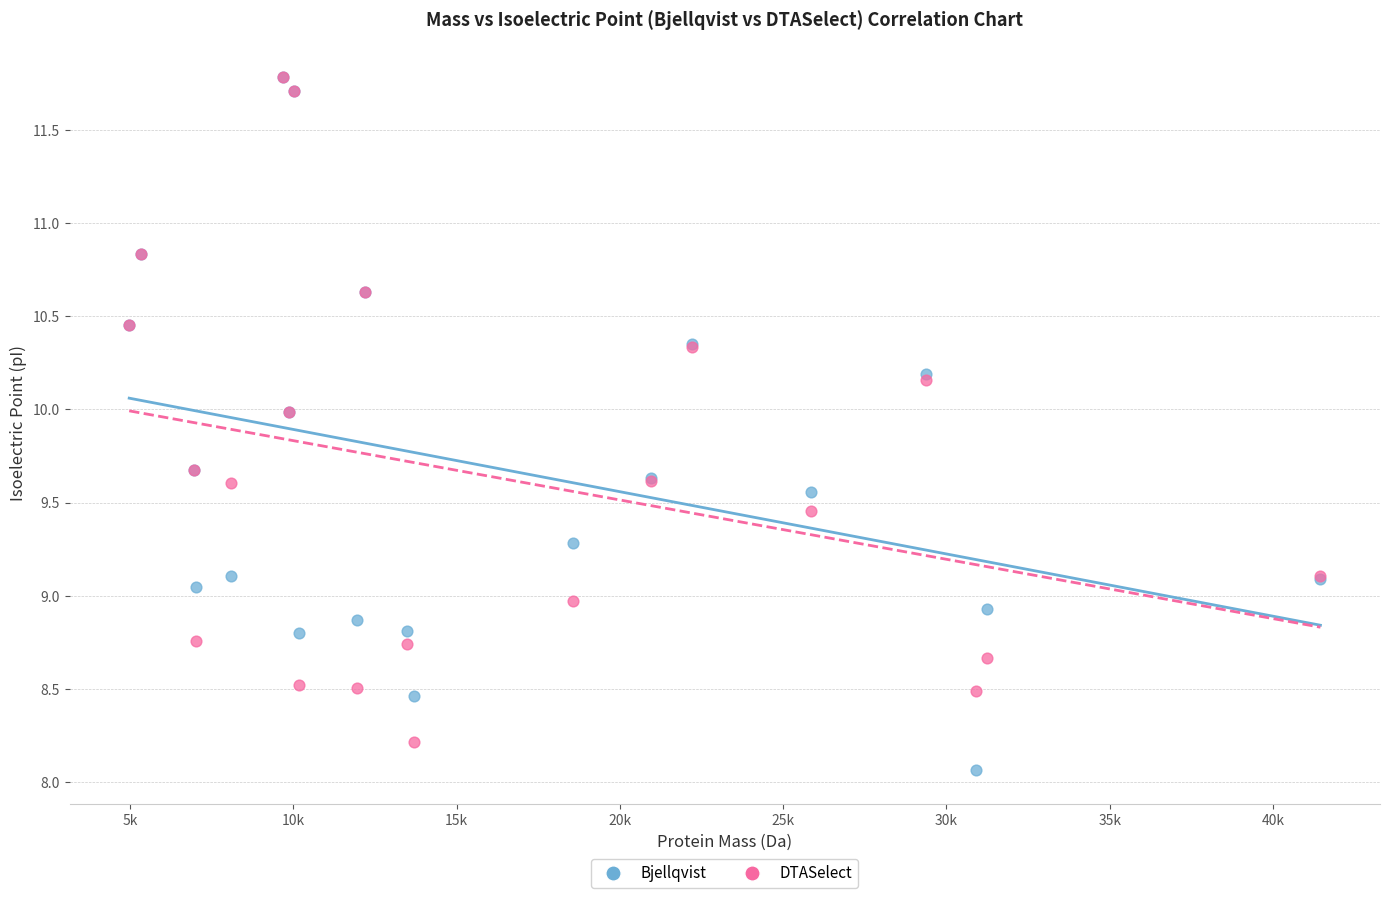

Which series has the largest Y range (max minus min)?

Bjellqvist